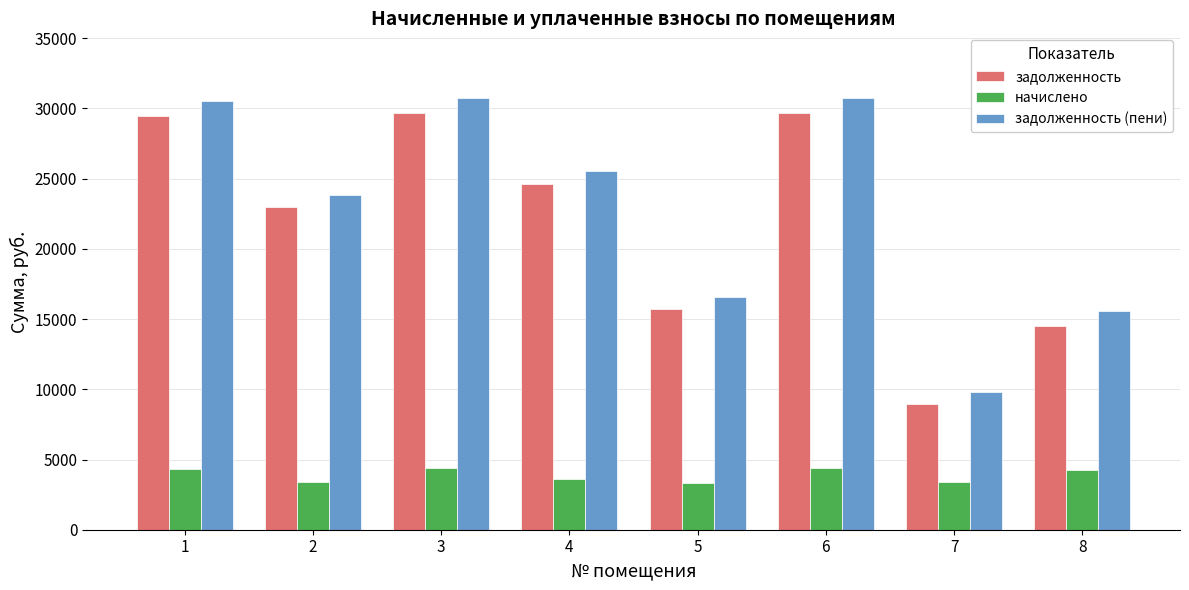

What is the value of the задолженность bar at the 3rd from the left?

29645.3